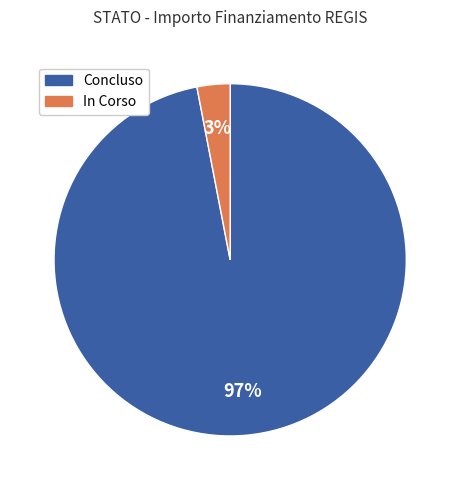

To the nearest percent, what is the difference between the largest and smallest slice percentages?

94%